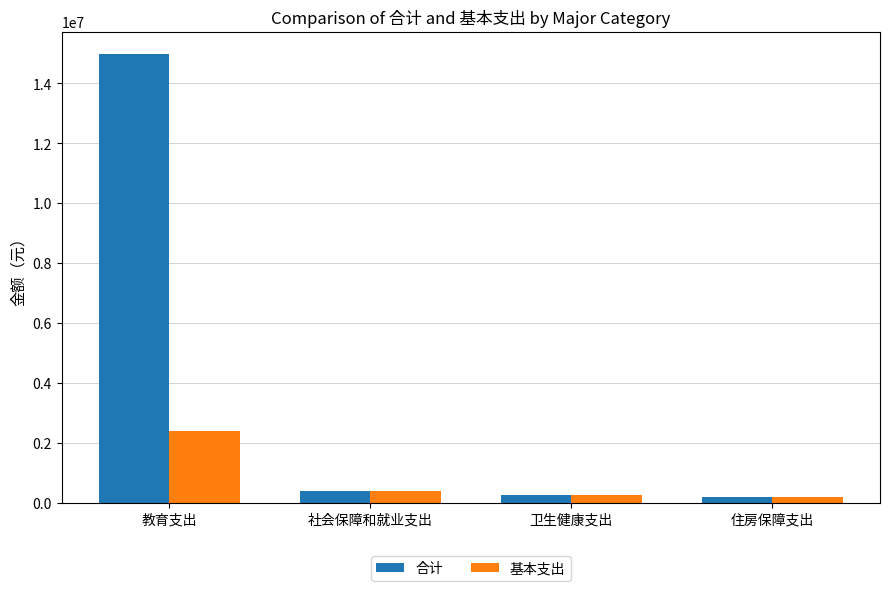

At which category is the sum across all series the highest?

教育支出